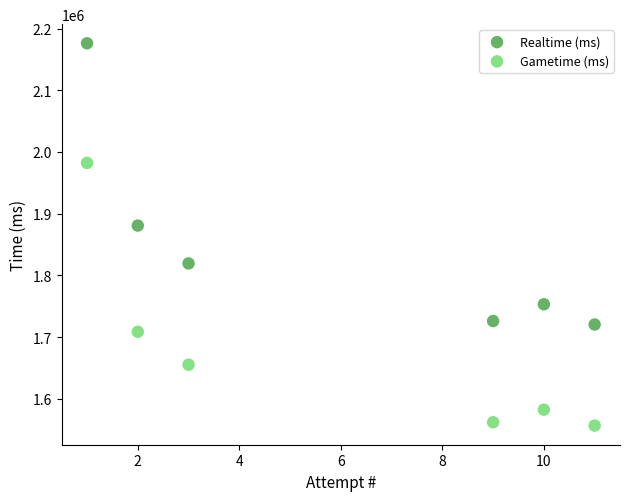

Which series has the largest Y range (max minus min)?

Realtime (ms)